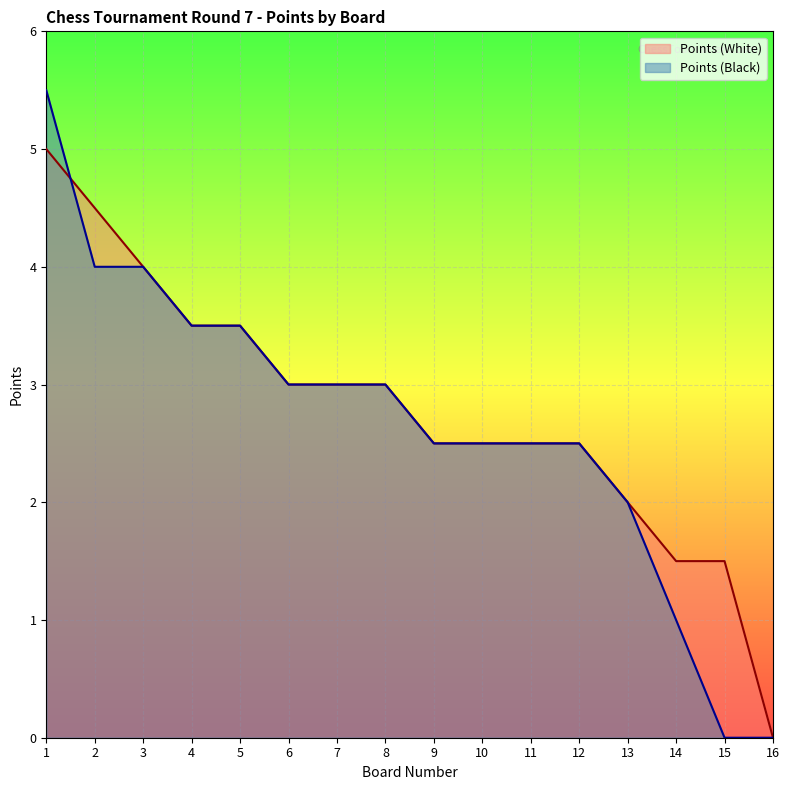

How many values in Points (Black) are above zero?

14